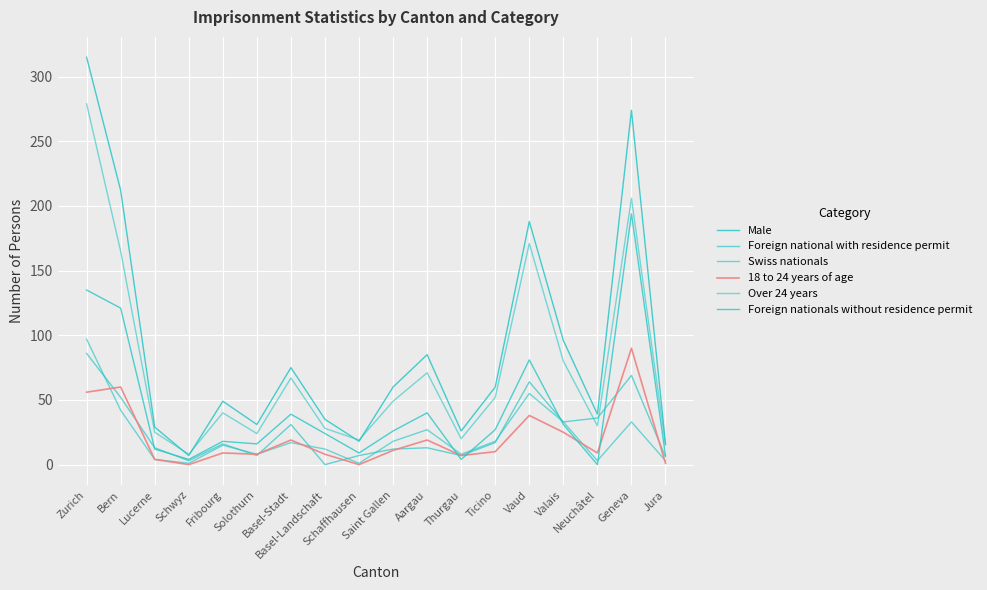

Rank the categories by Over 24 years value from lowest to highest.

Schwyz, Jura, Schaffhausen, Thurgau, Solothurn, Lucerne, Basel-Landschaft, Neuchâtel, Fribourg, Saint Gallen, Ticino, Basel-Stadt, Aargau, Valais, Bern, Vaud, Geneva, Zurich